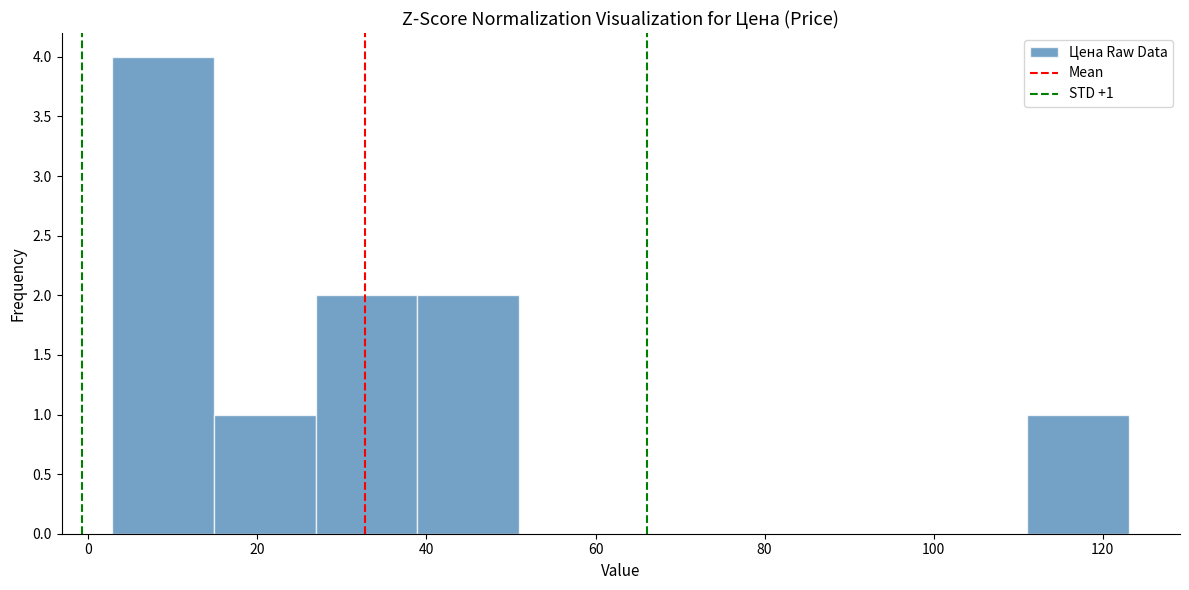

Which range on the x-axis has the tallest bar?

2 to 14